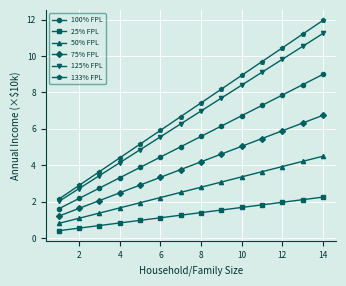

What are all the series names shown in the legend?

100% FPL, 25% FPL, 50% FPL, 75% FPL, 125% FPL, 133% FPL